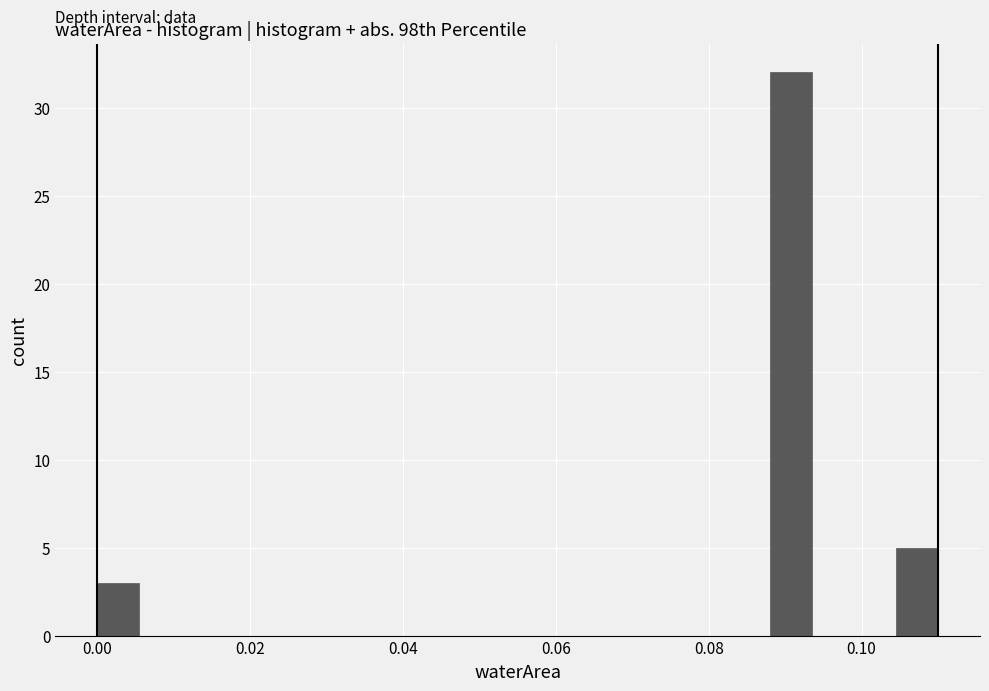

Around what value on the x-axis is the tallest bar? Give the approximate position of its centre, as read against the axis.

0.090